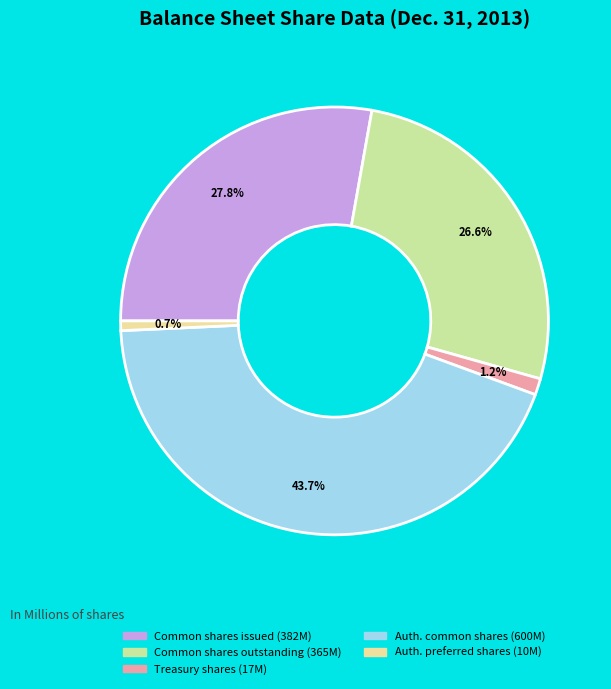

Is there any slice that represents more than half of the pie?

No